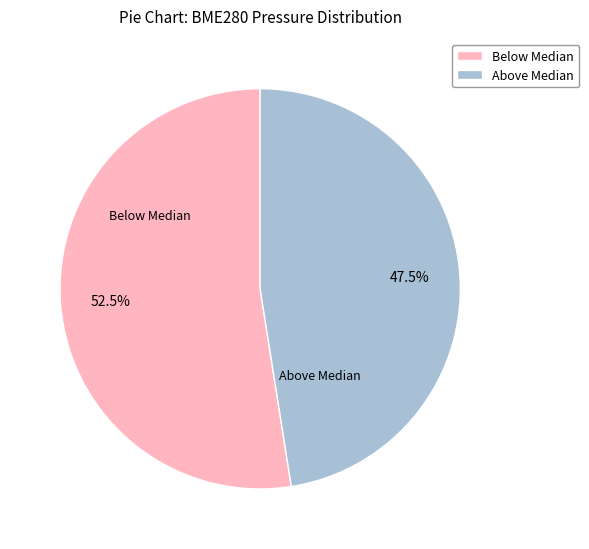

Rank the categories by value from highest to lowest.

Below Median, Above Median